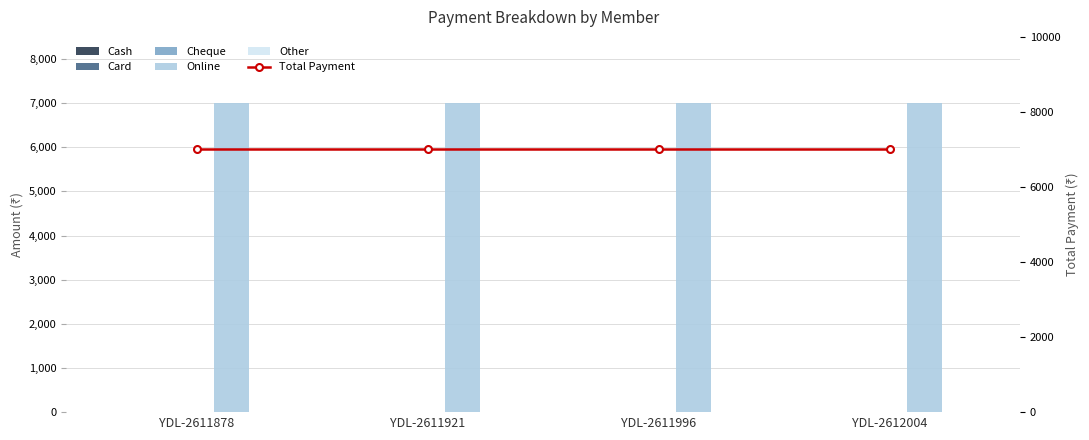

Reading left to right, extract all data points from this chart.

Cash: 0	0	0	0
Card: 0	0	0	0
Cheque: 0	0	0	0
Online: 7000	7000	7000	7000
Other: 0	0	0	0
Total Payment: 7000	7000	7000	7000